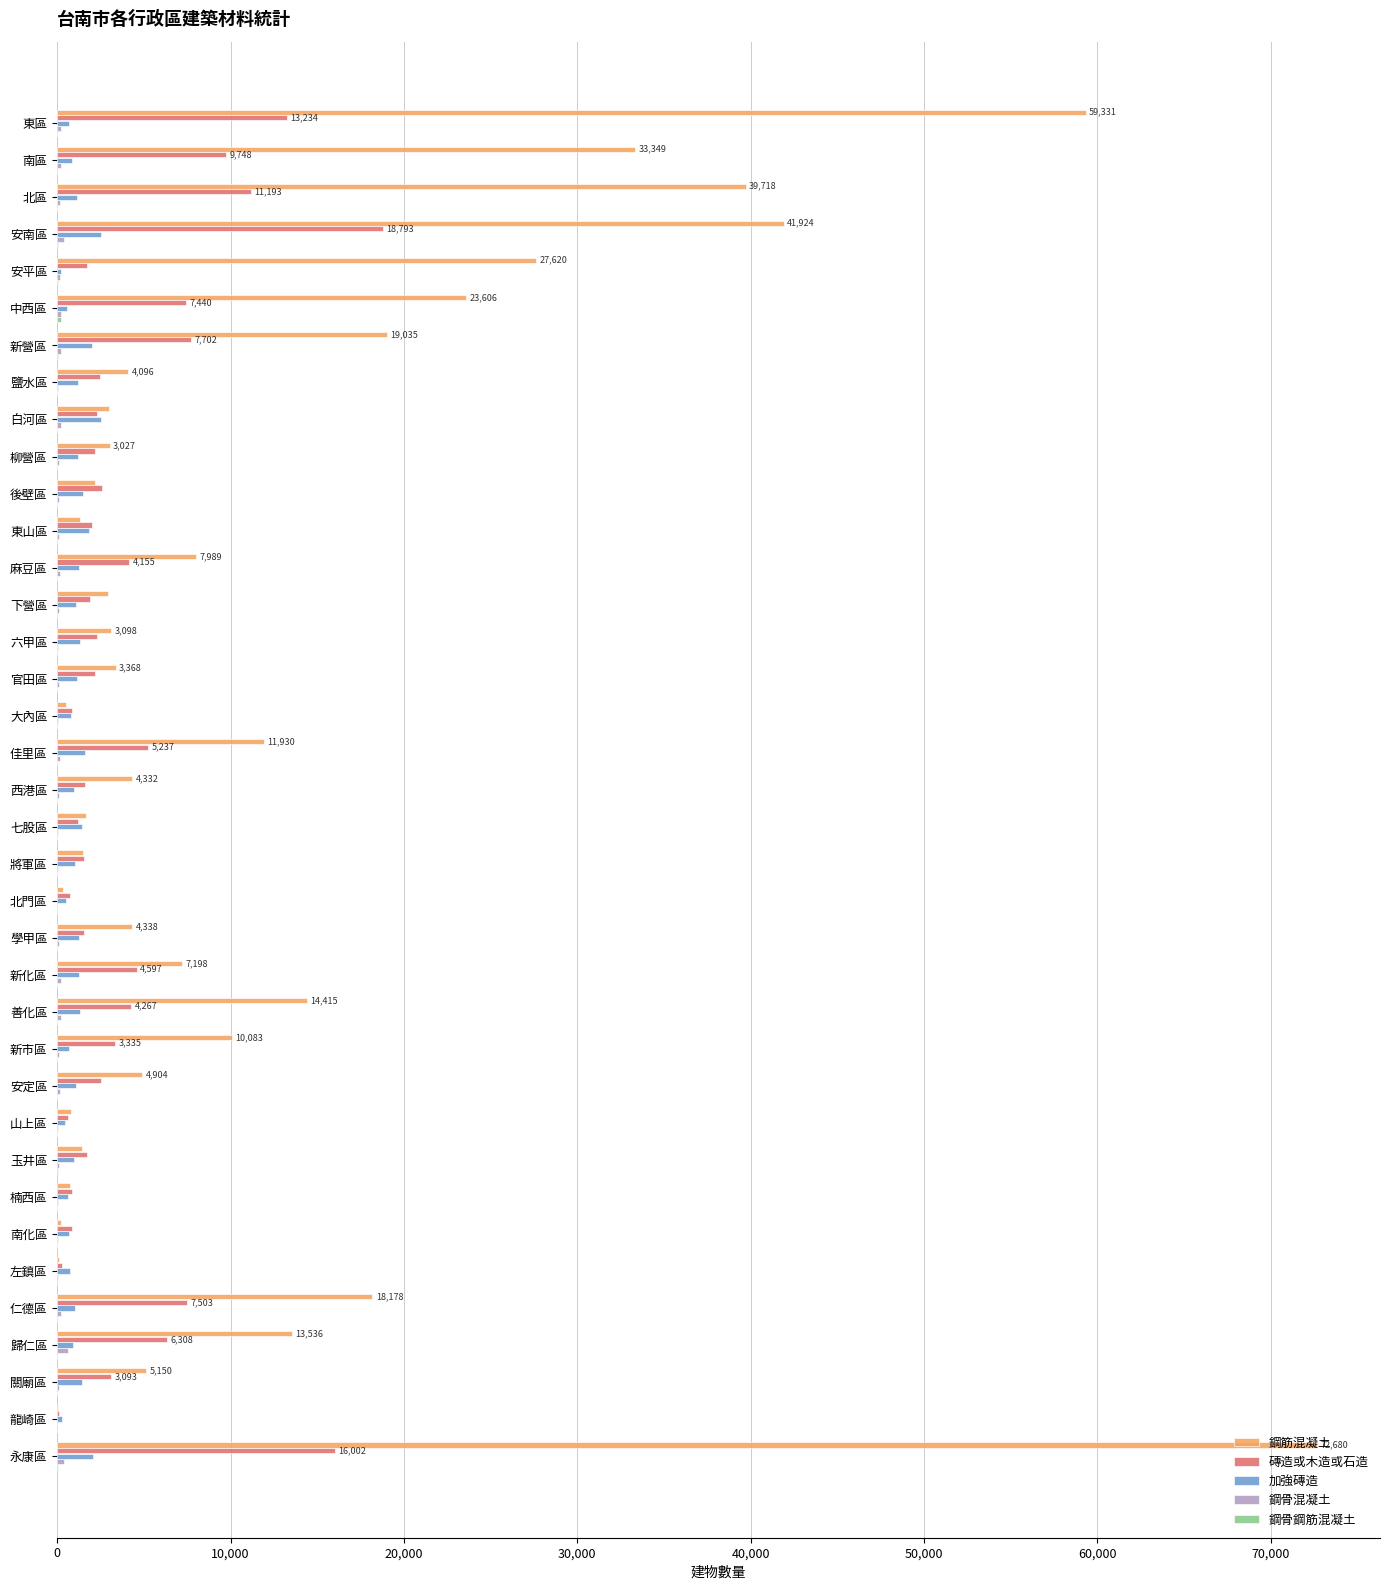

What is the maximum value shown in the chart?

72680